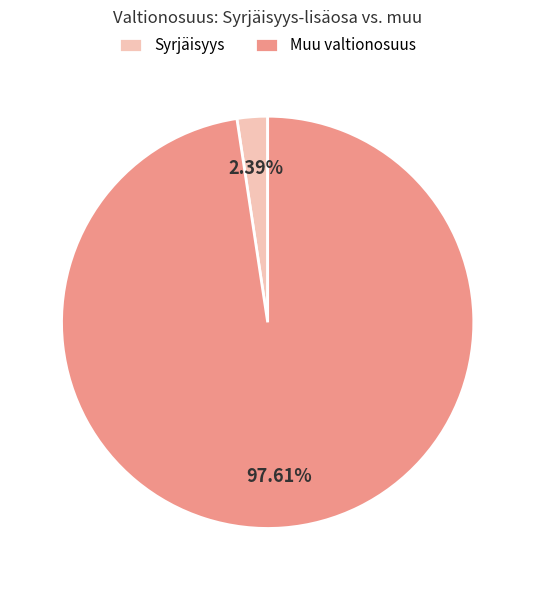

Do Syrjäisyys and Muu valtionosuus together represent more than half of the pie?

Yes